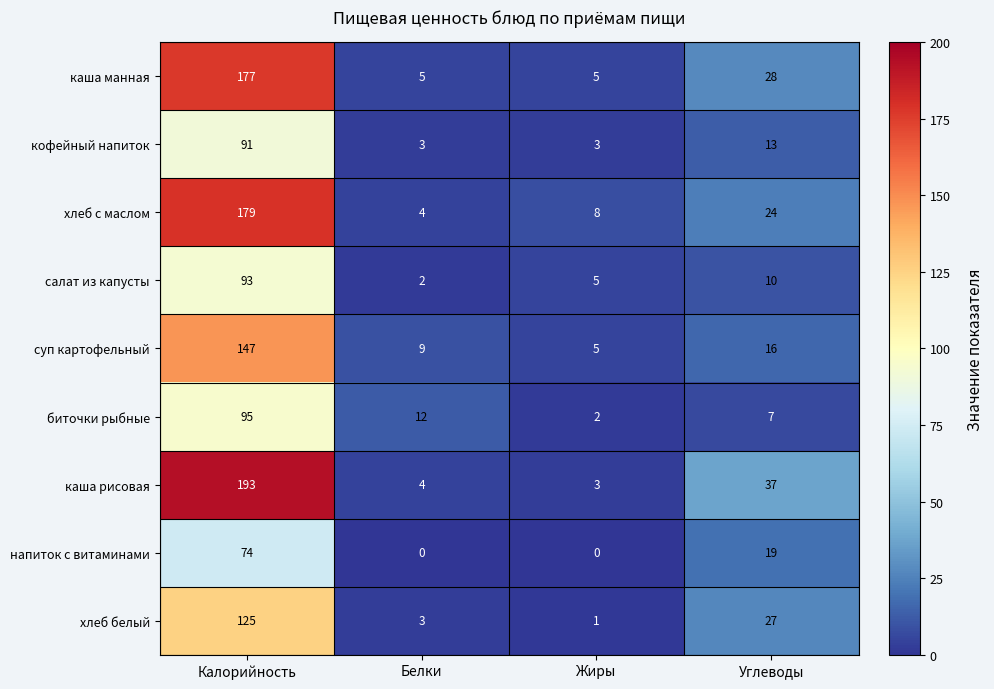

At which category does the chart reach its peak across all series?

Калорийность